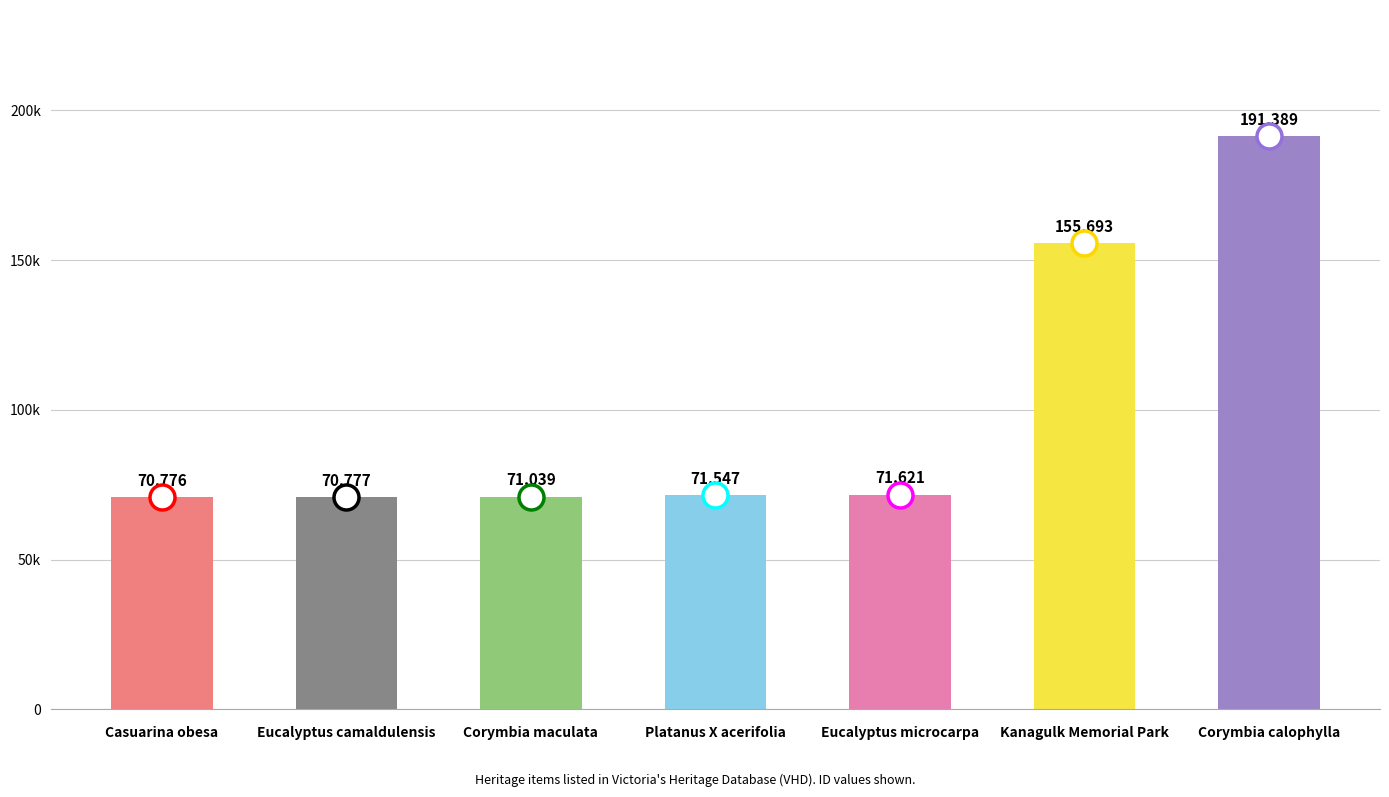

Rank the categories by value from lowest to highest.

Casuarina obesa, Eucalyptus camaldulensis, Corymbia maculata, Platanus X acerifolia, Eucalyptus microcarpa, Kanagulk Memorial Park, Corymbia calophylla